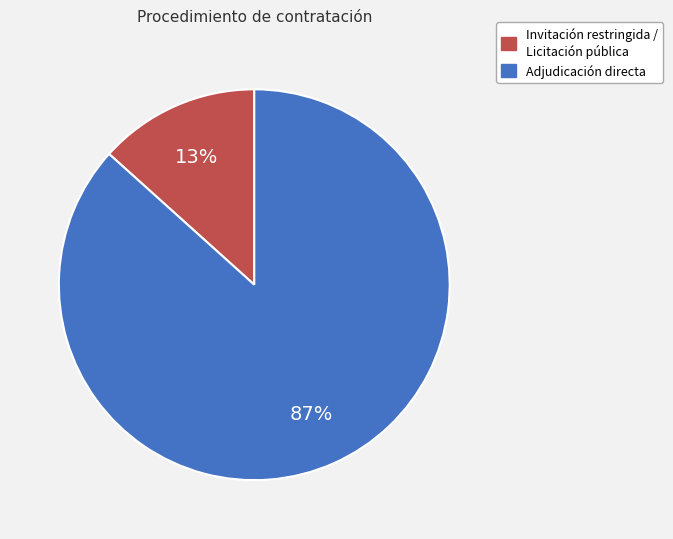

Between Invitación restringida / Licitación pública and Adjudicación directa, which is larger?

Adjudicación directa